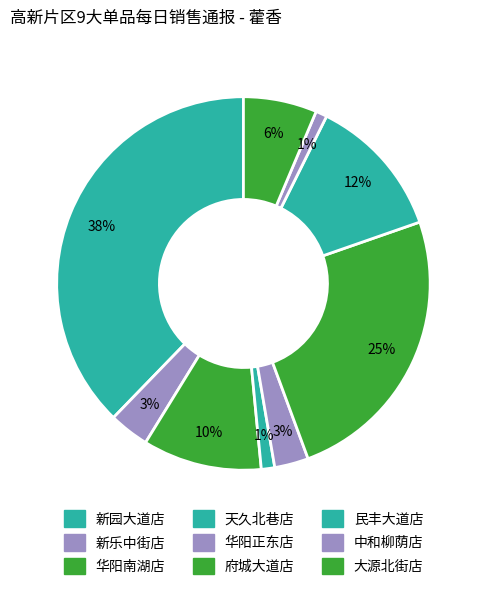

Count the number of slices in the pie.

9